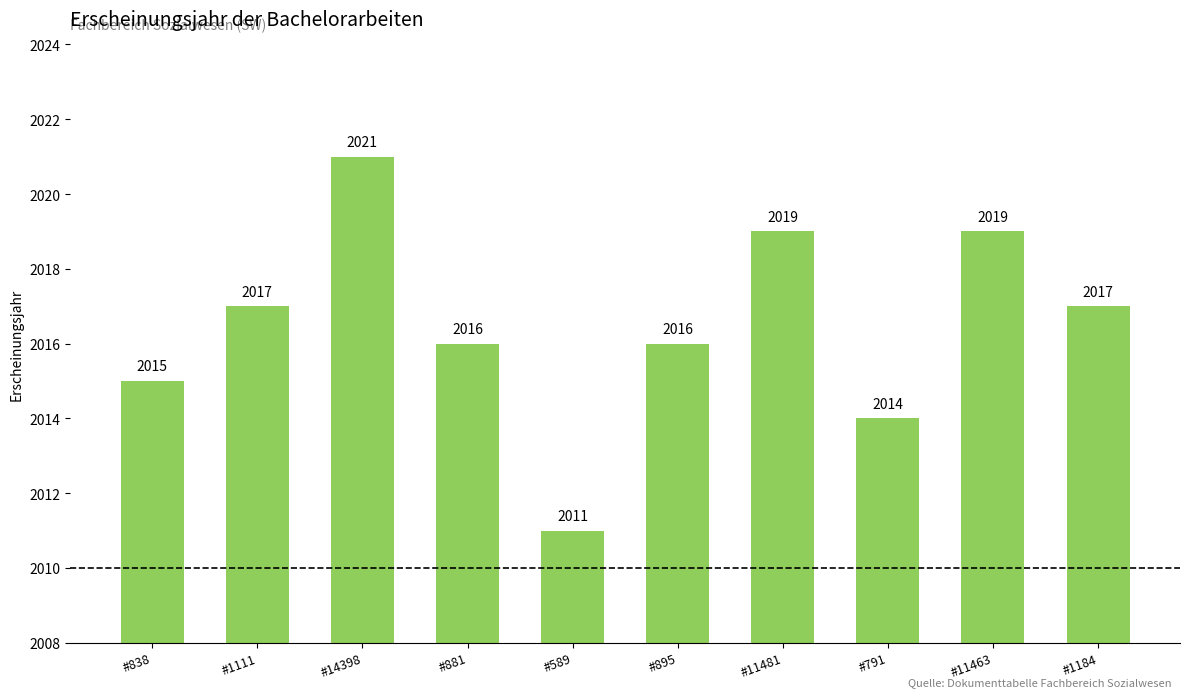

What is the minimum value shown in the chart?

2011